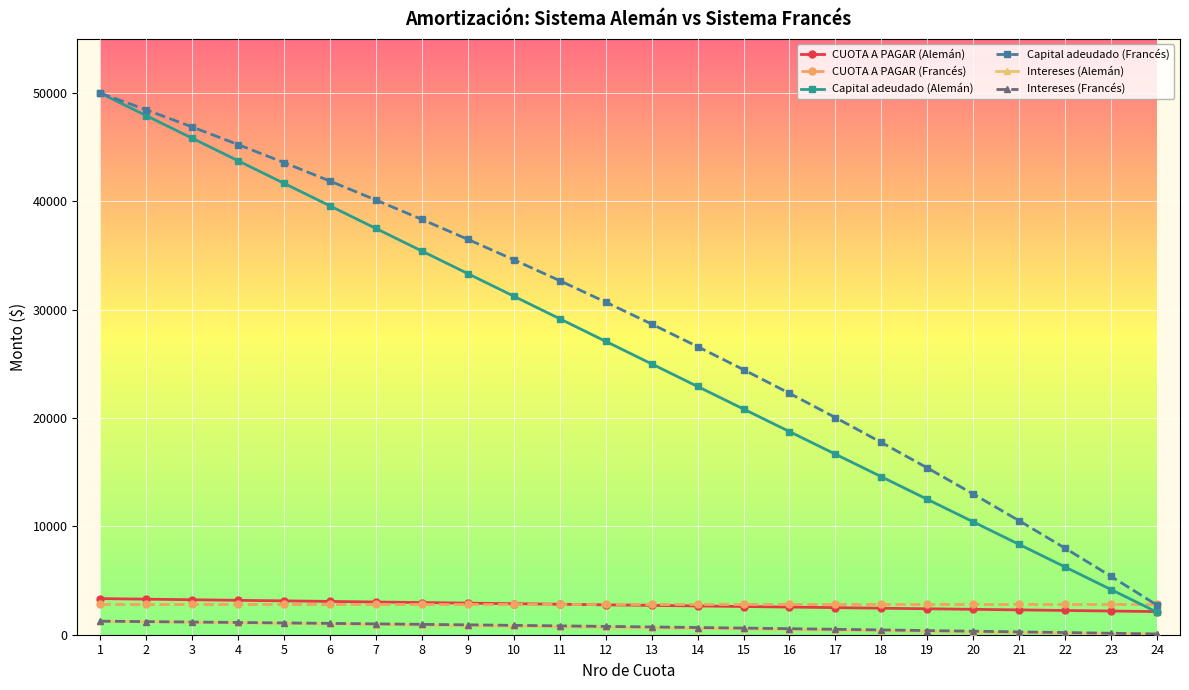

What are all the series names shown in the legend?

CUOTA A PAGAR (Alemán), CUOTA A PAGAR (Francés), Capital adeudado (Alemán), Capital adeudado (Francés), Intereses (Alemán), Intereses (Francés)